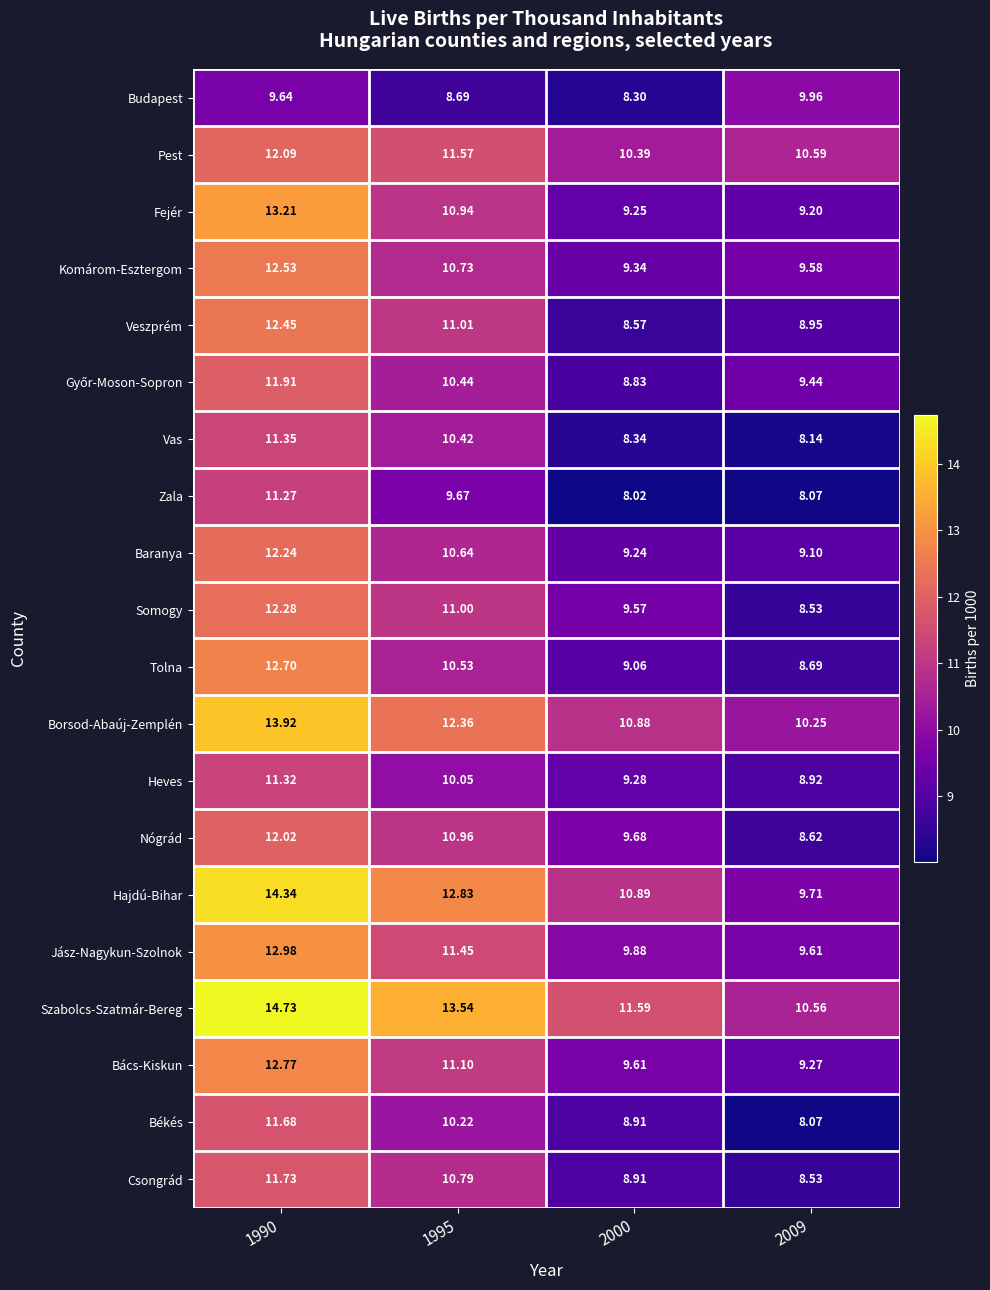

What is the total value across all series at 2009?

183.8